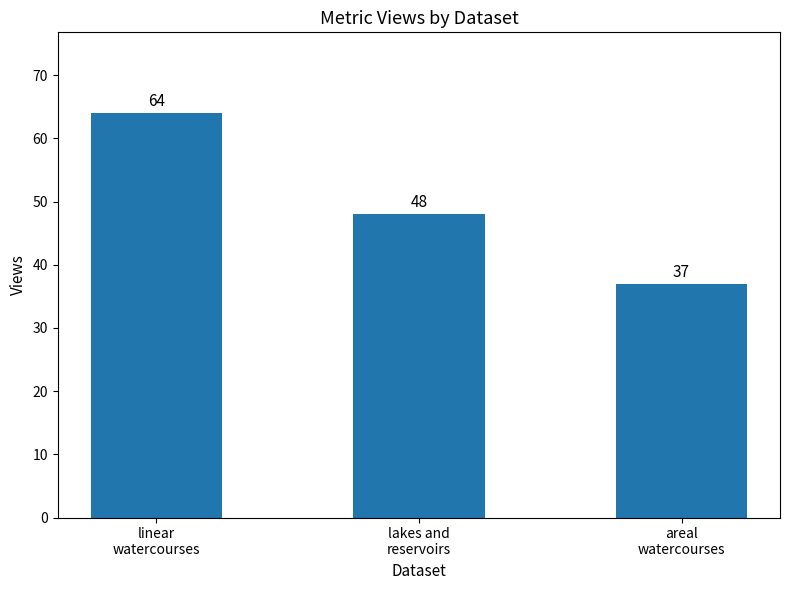

Approximately how many times larger is the value at lakes and
reservoirs compared to areal
watercourses?

1.3